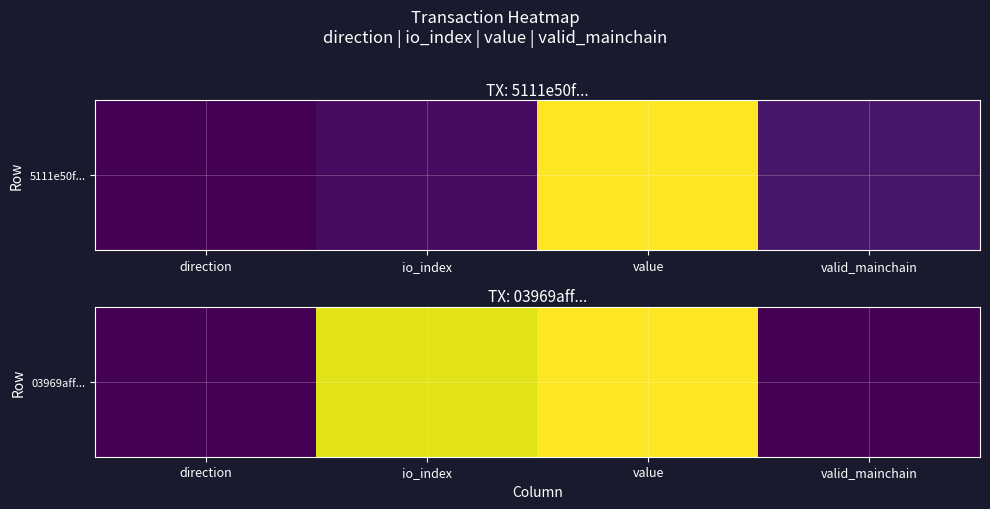

What is the greatest value displayed?

31.4